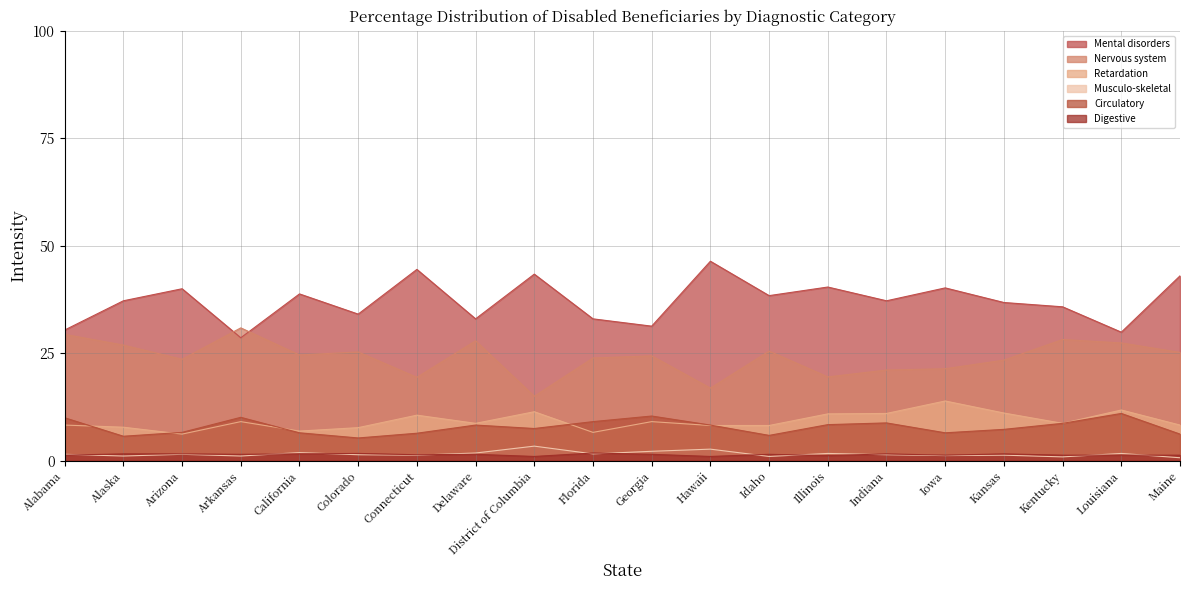

At how many categories does at least one series exceed 41?

4